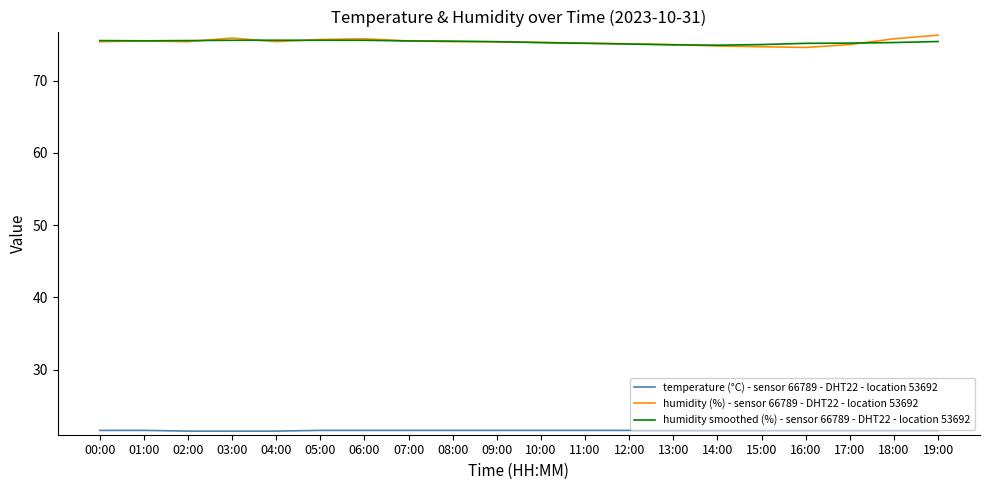

Is the value of humidity smoothed (%) - sensor 66789 - DHT22 - location 53692 at 07:00 greater than the value of temperature (°C) - sensor 66789 - DHT22 - location 53692 at 03:00?

Yes